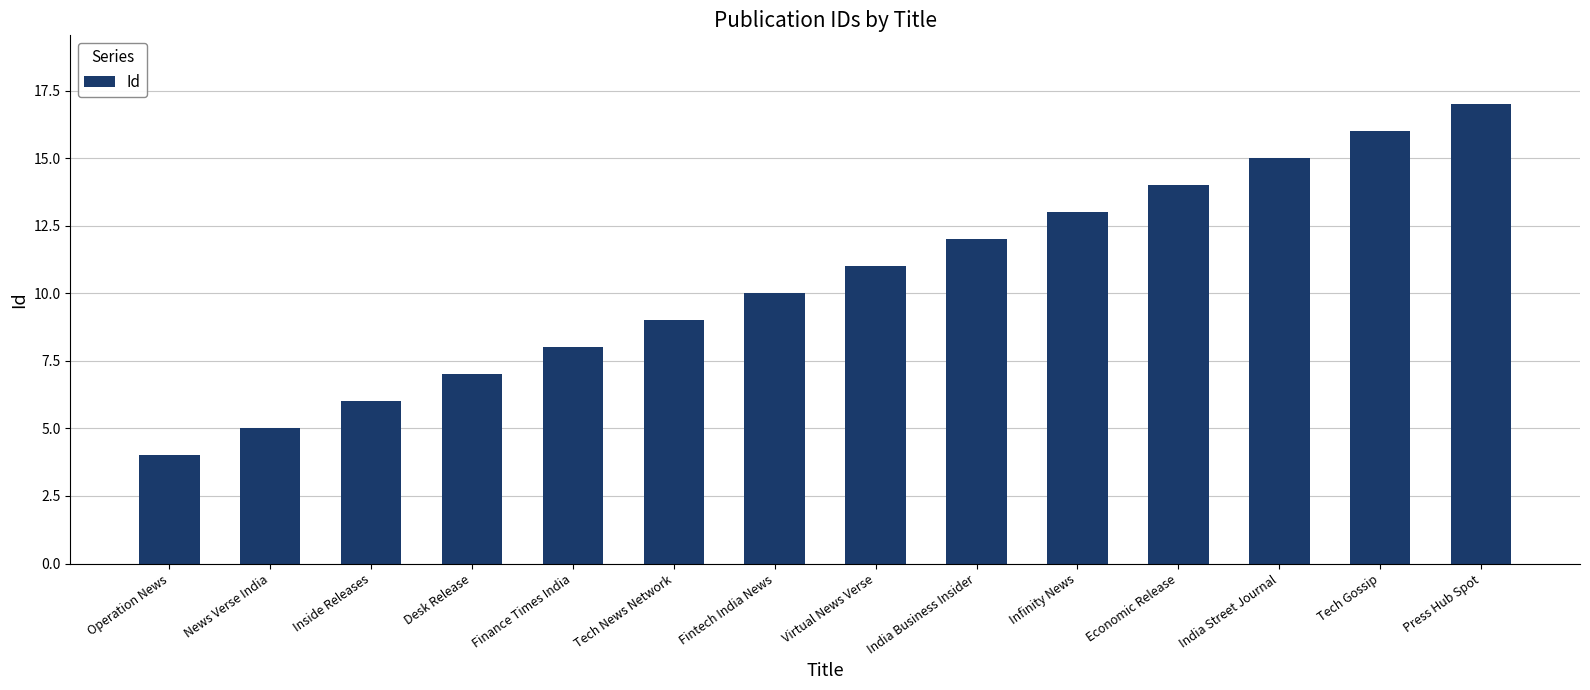

List the labels in order of value, largest first.

Press Hub Spot, Tech Gossip, India Street Journal, Economic Release, Infinity News, India Business Insider, Virtual News Verse, Fintech India News, Tech News Network, Finance Times India, Desk Release, Inside Releases, News Verse India, Operation News